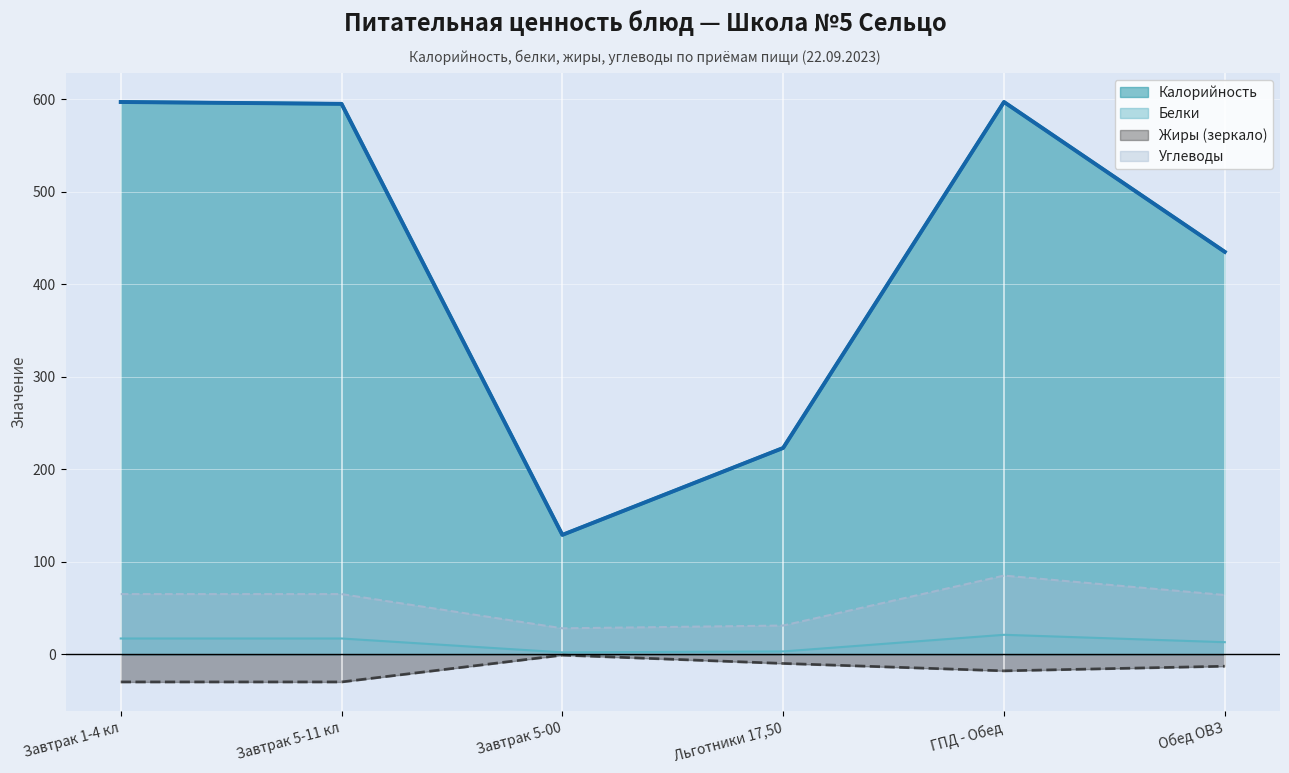

What is the value of the Калорийность point at the 3rd from the left?

129